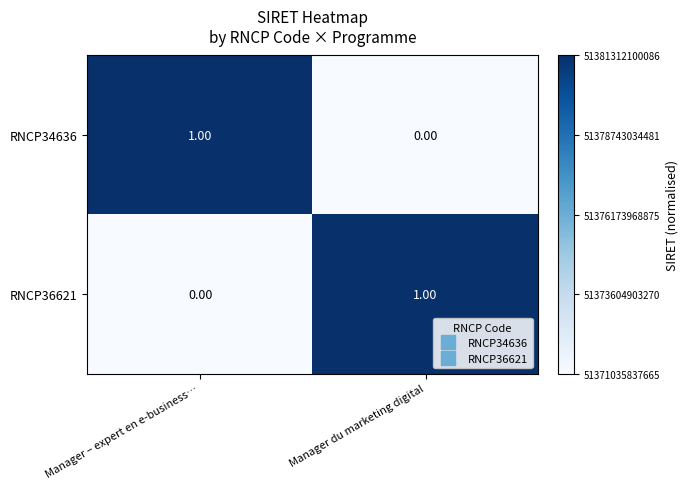

Which category has the highest value in the RNCP36621 series?

Manager du marketing digital